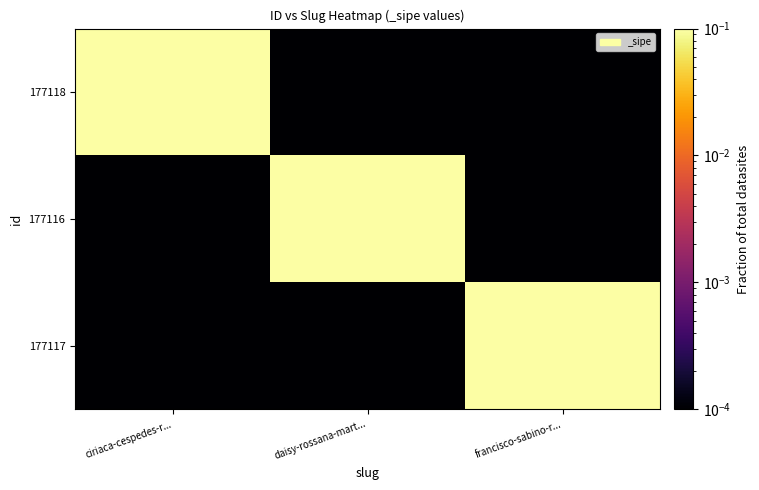

Rank the series by their maximum value, from highest to lowest.

177118, 177116, 177117